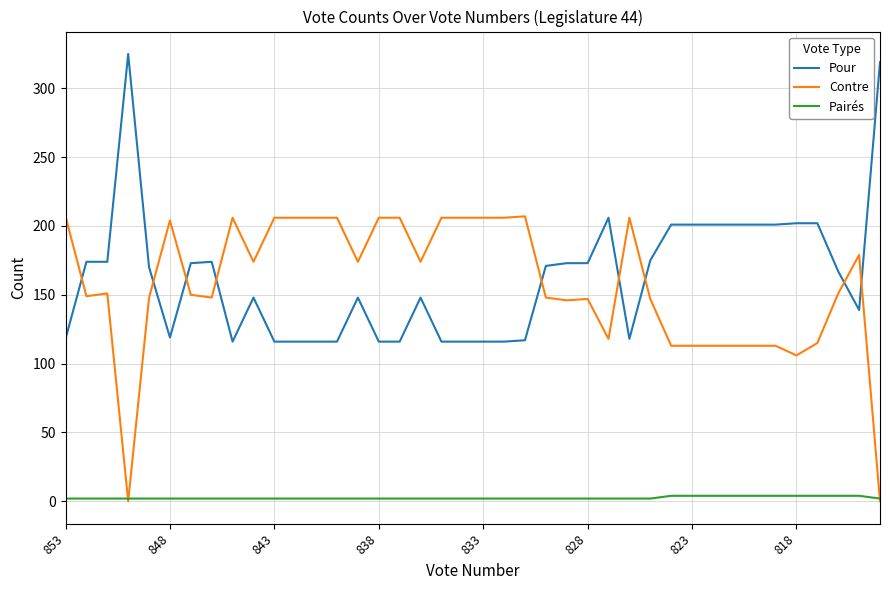

True or false: Pour and Pairés cross at least once.

False